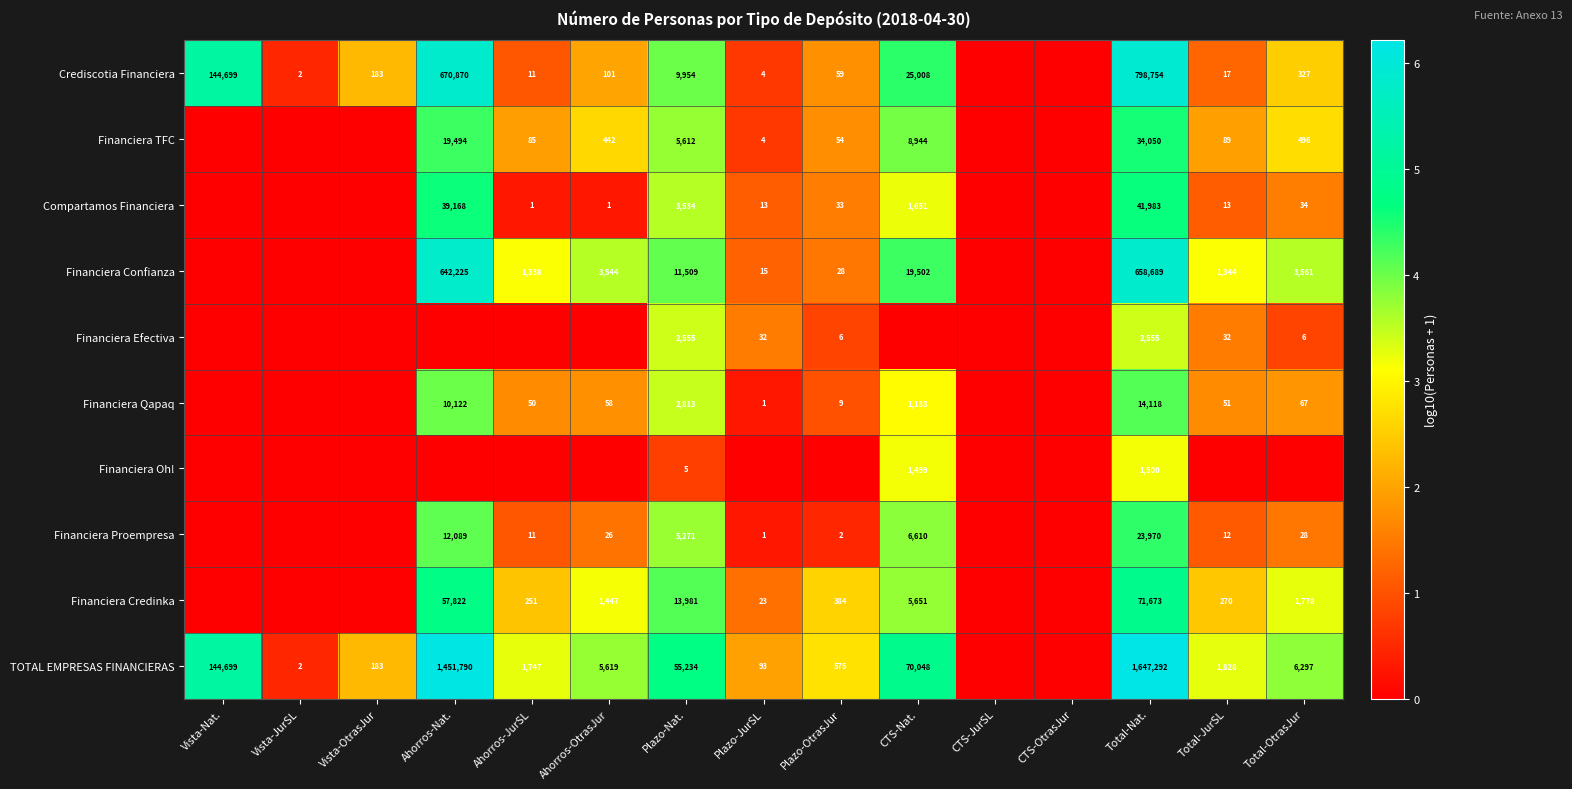

What is the spread (max minus min) of values at Total-OtrasJur?

3.8